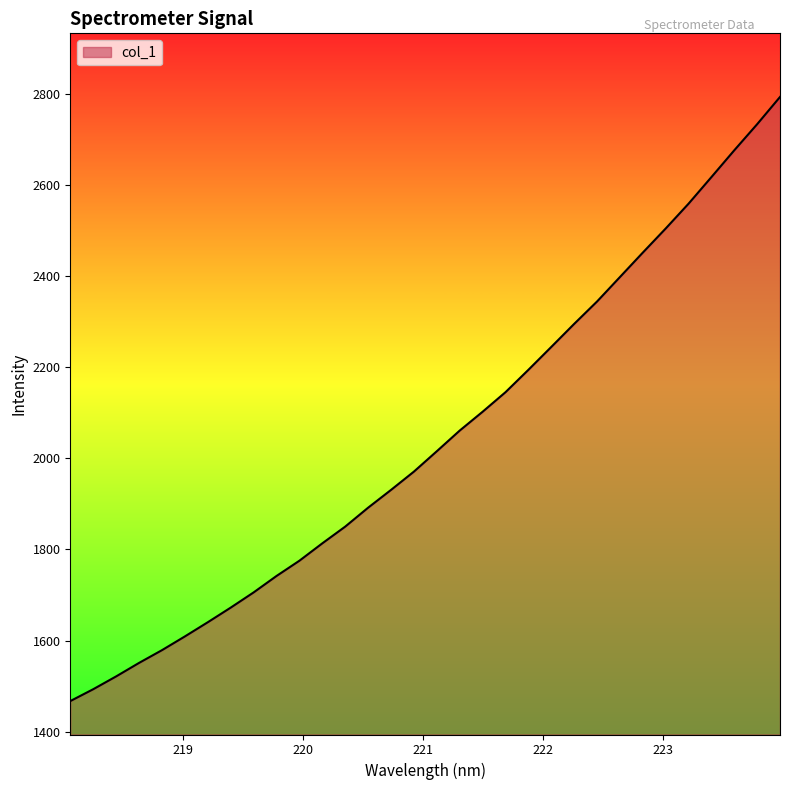

How many values are below 2015?

16